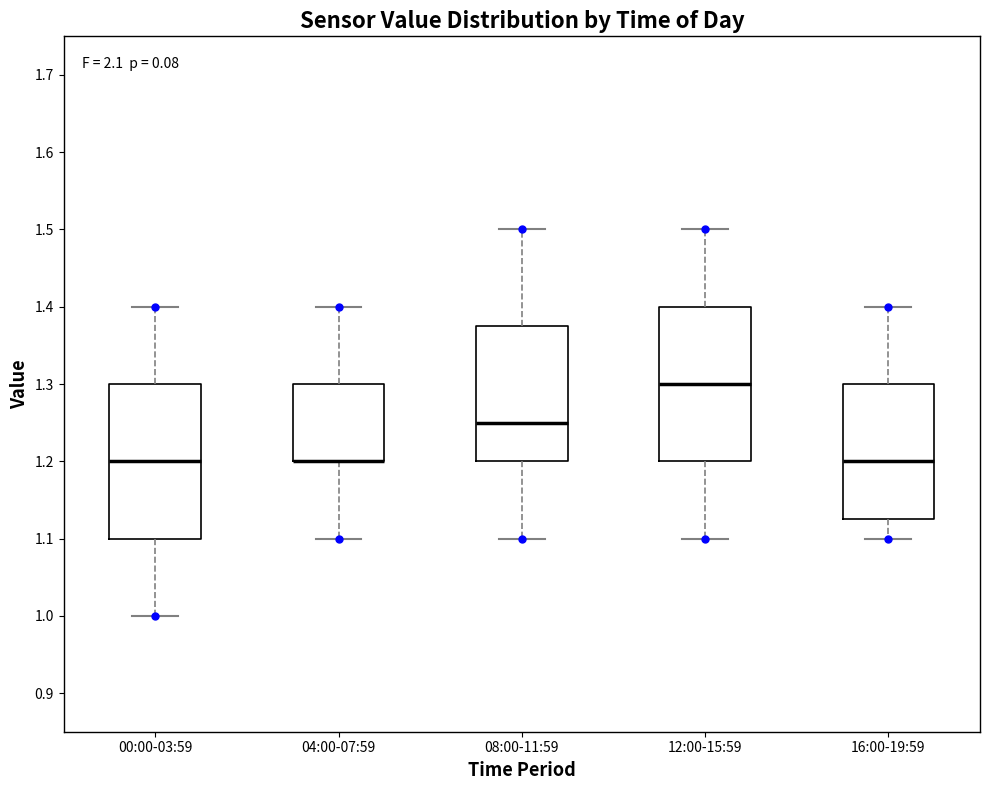

Reading left to right, read every box against the y-axis: the position of its median line, the range the box covers, and the ends of its whiskers. The values are not printed on the chart, so give them approximately, as read against the axis.

00:00-03:59: median 1.20, box 1.10 to 1.30, whiskers 1.00 to 1.40
04:00-07:59: median 1.20 (drawn on the box's lower edge), box 1.20 to 1.30, whiskers 1.10 to 1.40
08:00-11:59: median 1.25, box 1.20 to 1.38, whiskers 1.10 to 1.50
12:00-15:59: median 1.30, box 1.20 to 1.40, whiskers 1.10 to 1.50
16:00-19:59: median 1.20, box 1.13 to 1.30, whiskers 1.10 to 1.40